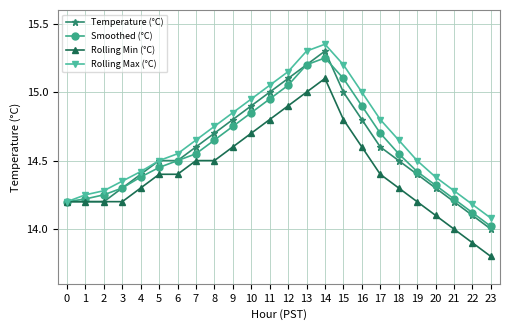

What is the sum of all Smoothed (°C) values?

349.9